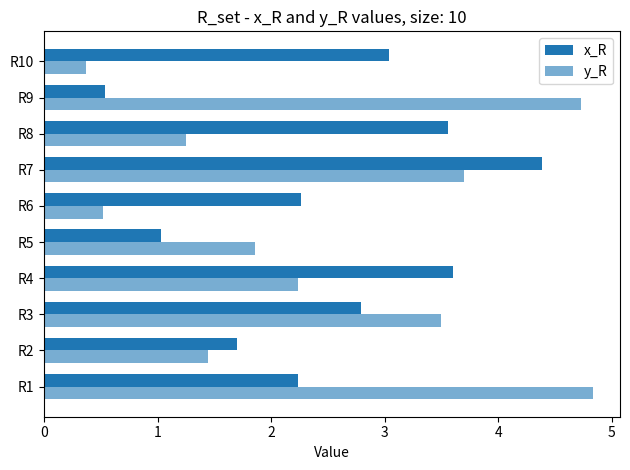

How many data points in x_R are above 2?

7